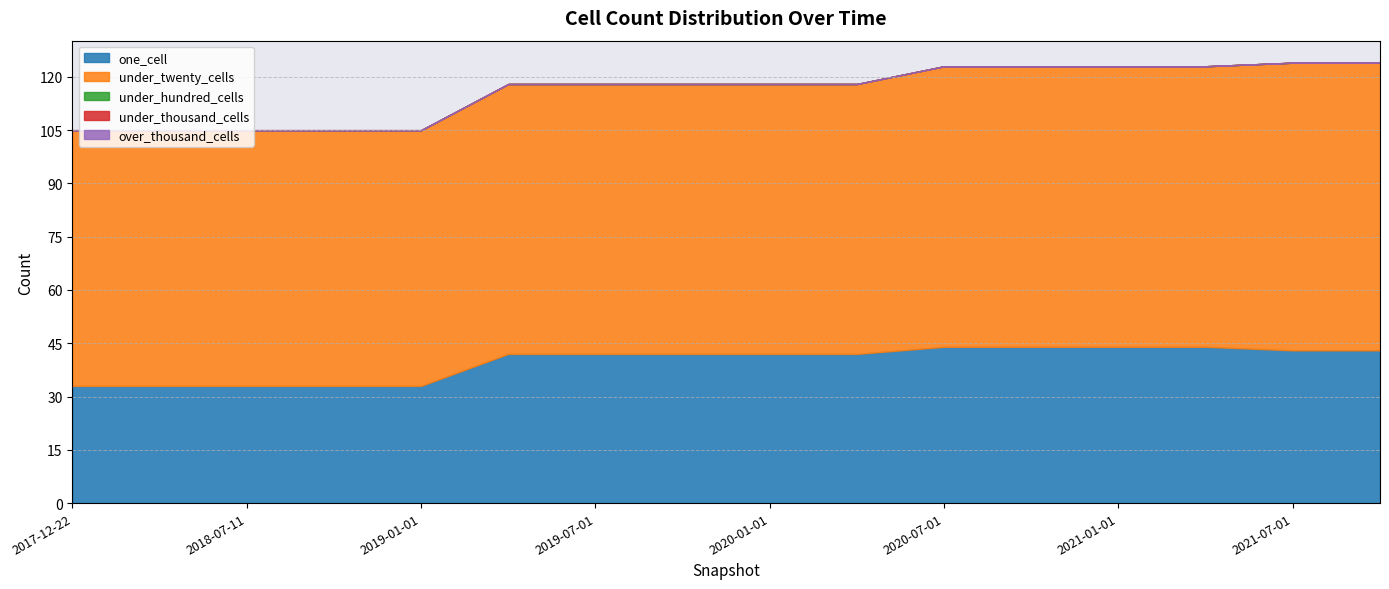

What are all the series names shown in the legend?

one_cell, under_twenty_cells, under_hundred_cells, under_thousand_cells, over_thousand_cells